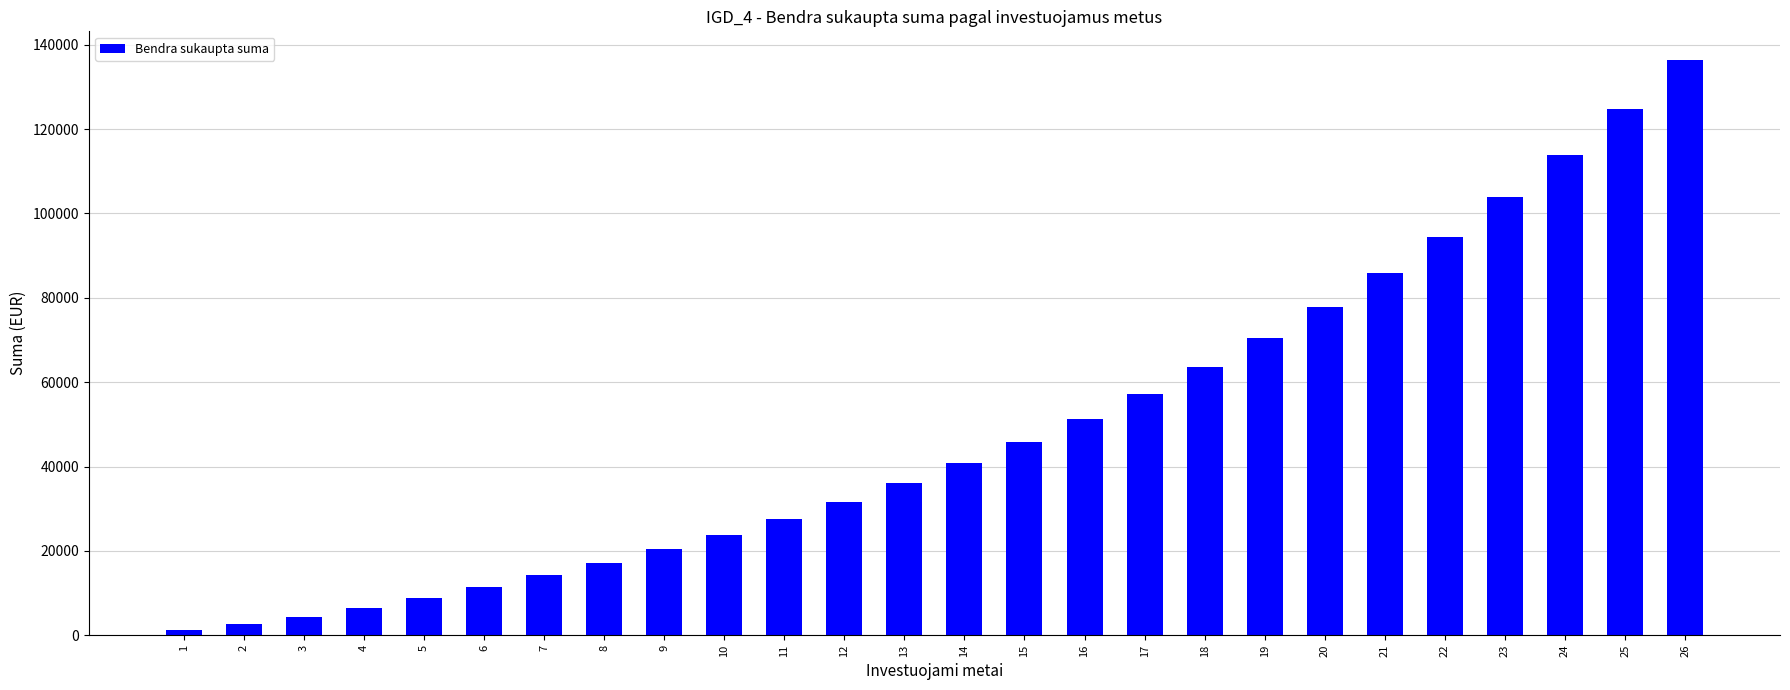

Between 9 and 16, which is larger?

16